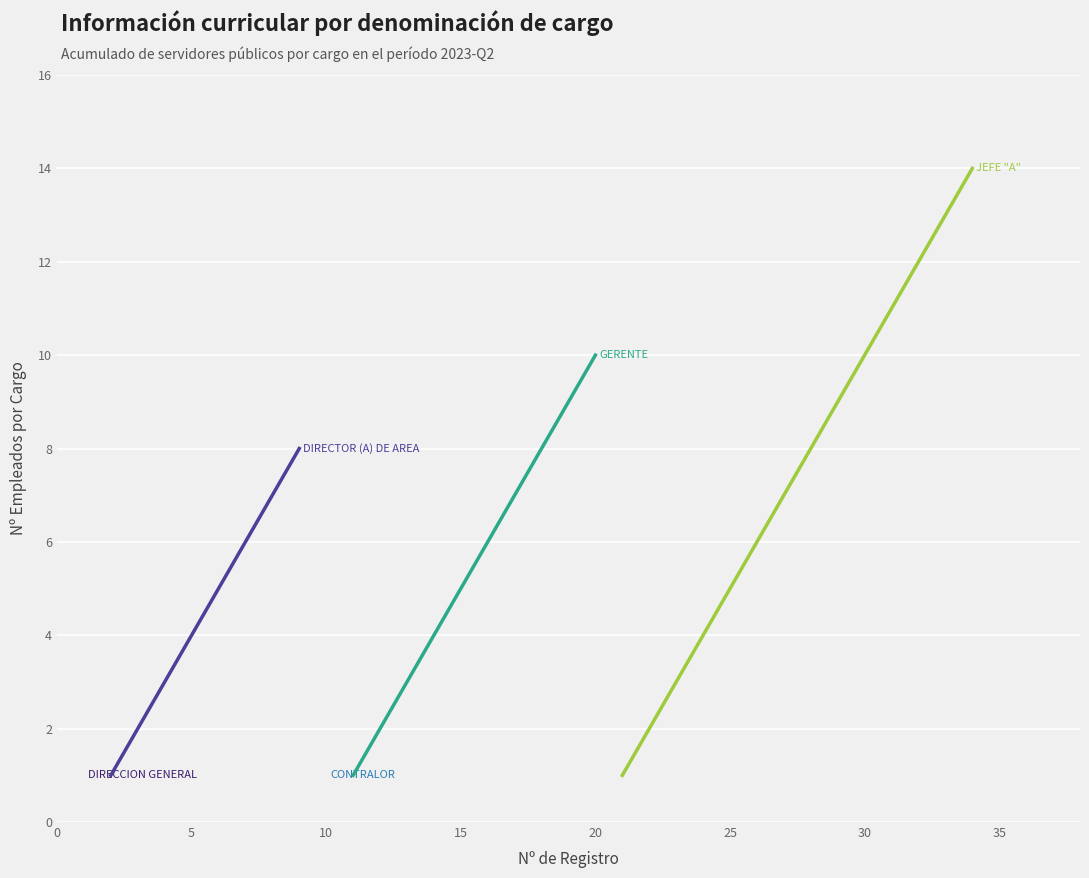

True or false: GERENTE and CONTRALOR intersect in this chart.

False